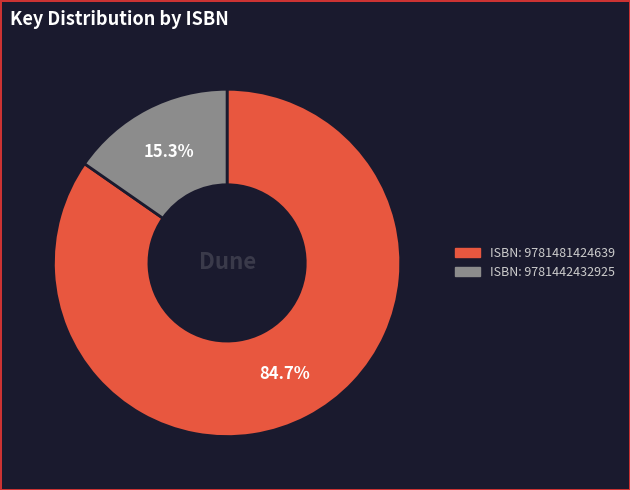

To the nearest percent, what is the difference between the largest and smallest slice percentages?

69%